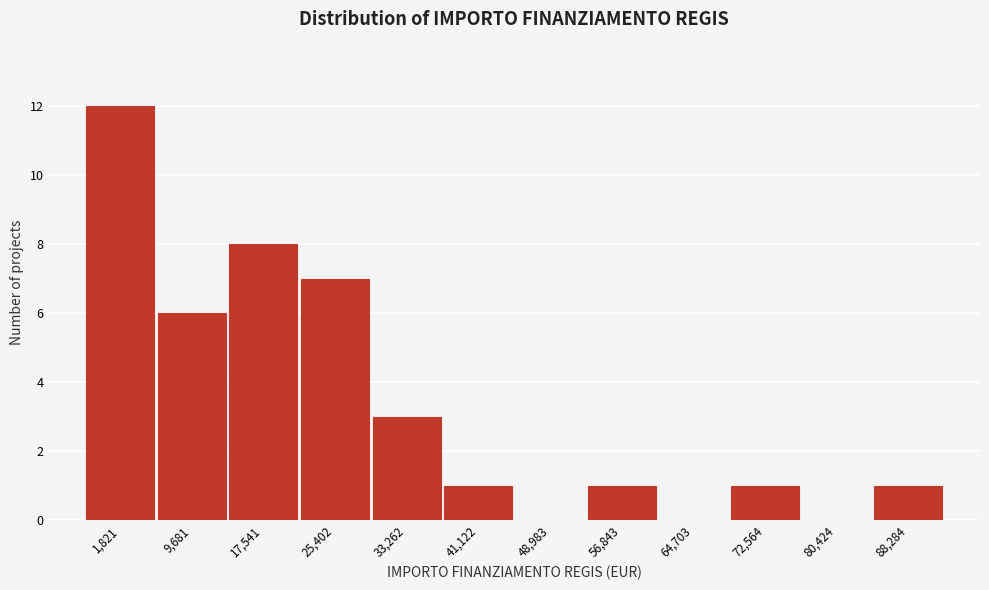

Reading right to left, extract all data points from this chart.

88,284=1	80,424=0	72,564=1	64,703=0	56,843=1	48,983=0	41,122=1	33,262=3	25,402=7	17,541=8	9,681=6	1,821=12